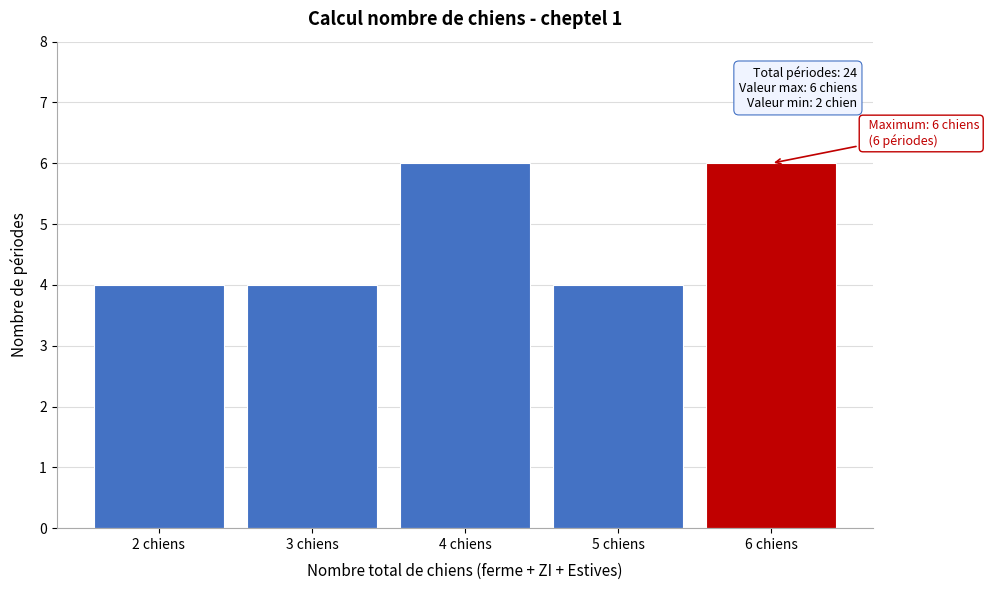

Reading left to right, extract all data points from this chart.

2 chiens=4	3 chiens=4	4 chiens=6	5 chiens=4	6 chiens=6